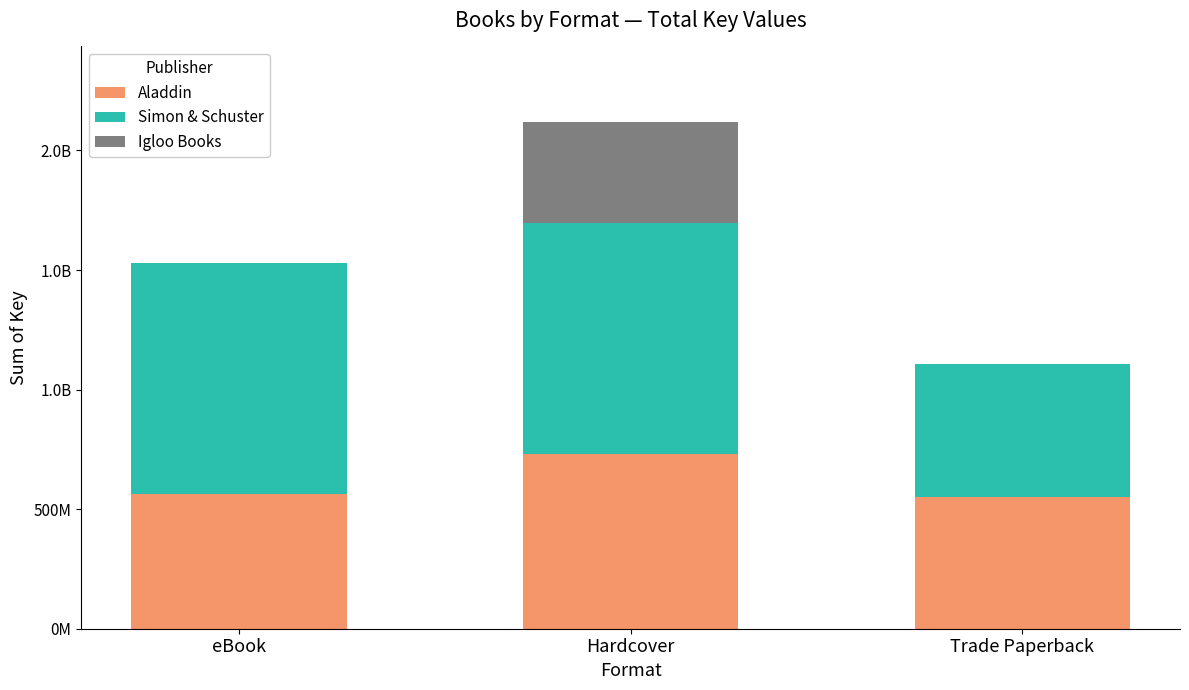

Are the bars horizontal?

No